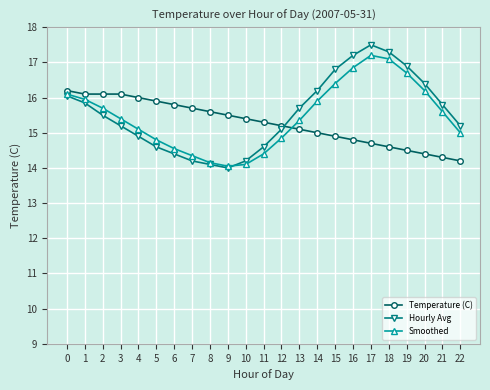

Which series has the largest range (max minus min)?

Hourly Avg